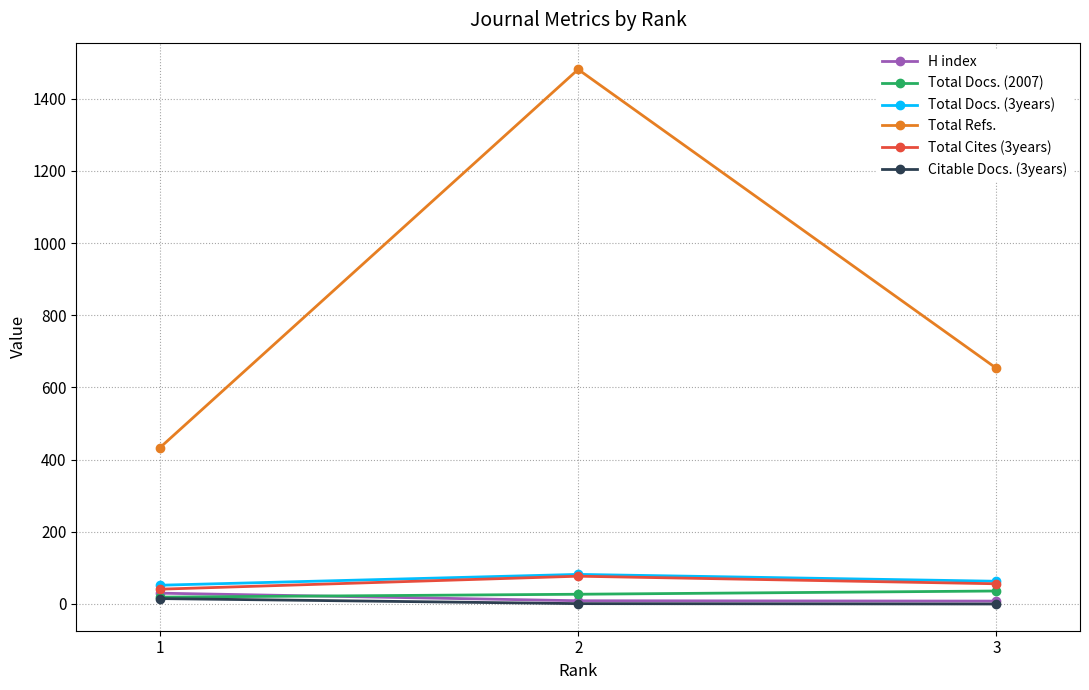

What is the minimum value for Total Docs. (2007)?

19